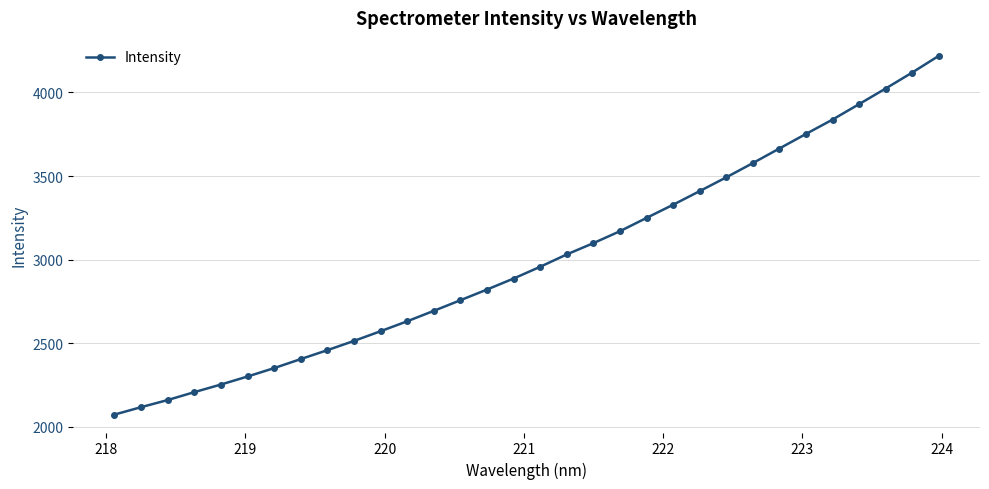

What is the value of the 17th point from the left?

2957.4